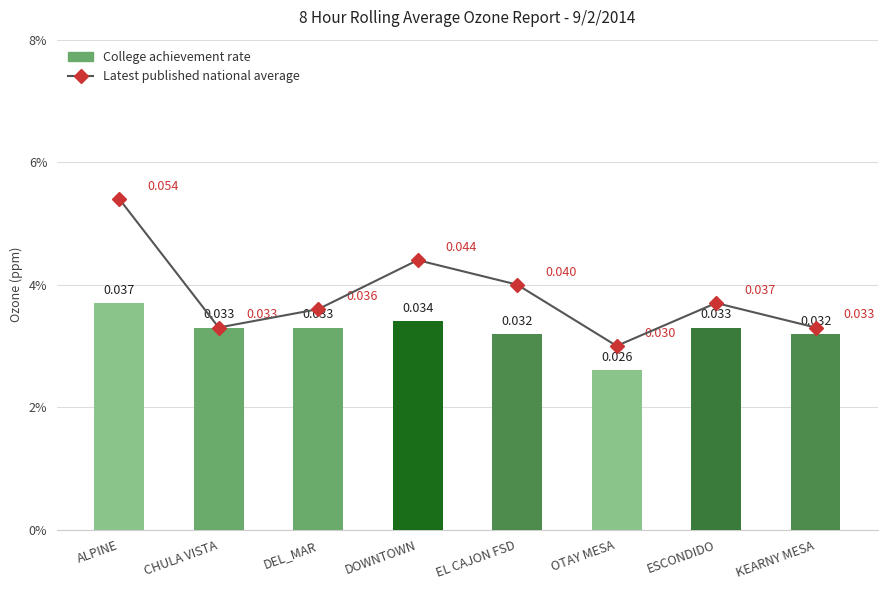

Does the chart contain stacked bars?

No